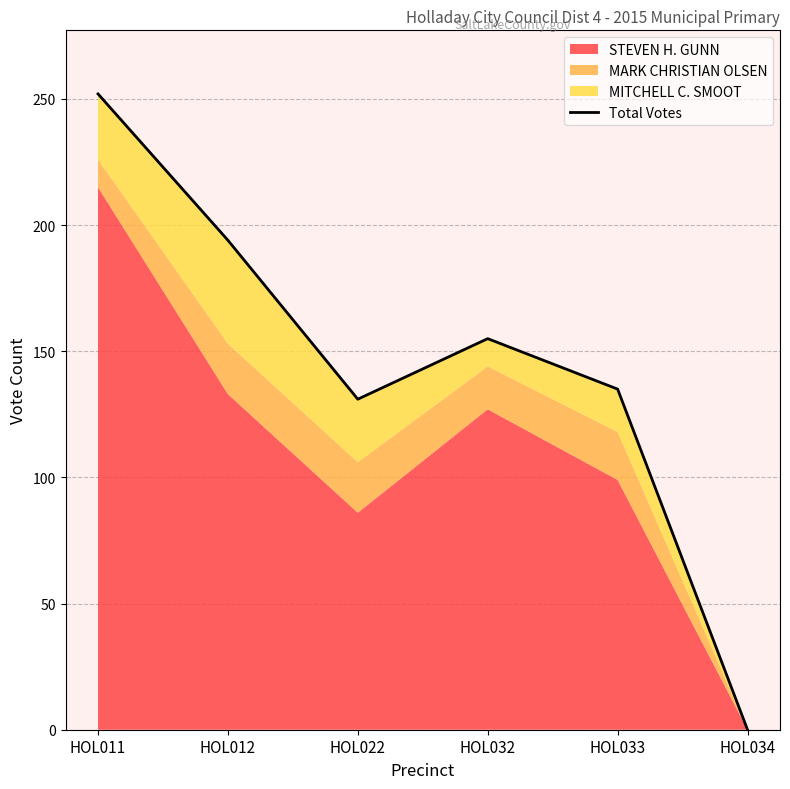

Reading right to left, transcribe all the data shown in this chart.

HOL034=0	HOL033=135	HOL032=155	HOL022=131	HOL012=194	HOL011=252